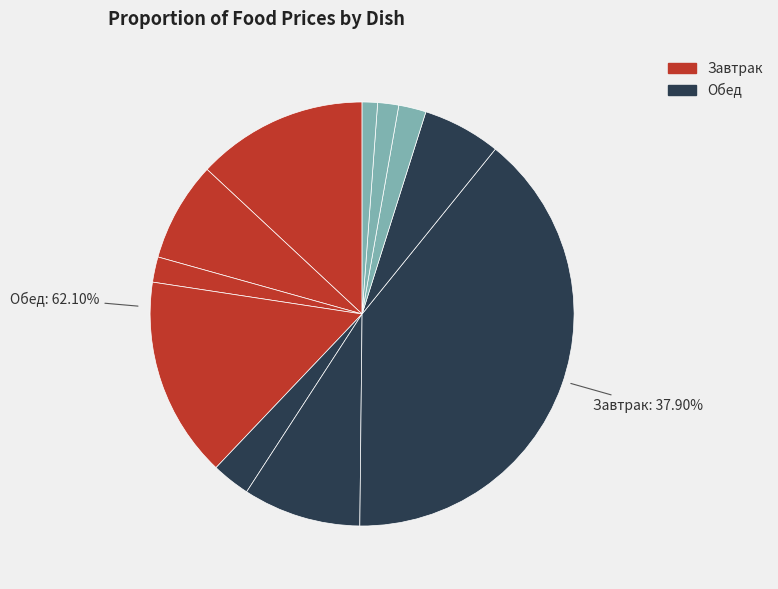

Does бутерброд с сыром account for over 50% of the chart?

No